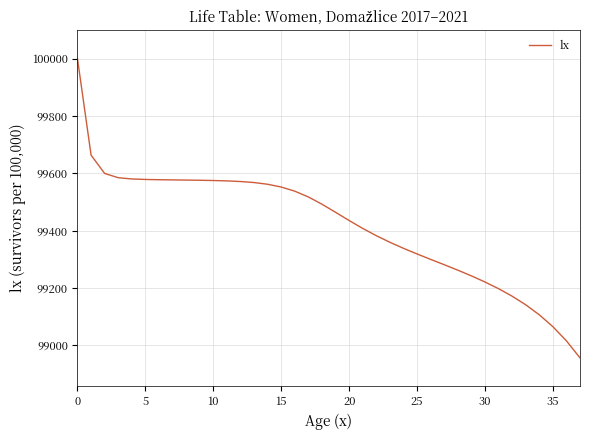

What is the difference between the maximum and minimum values?

1043.9